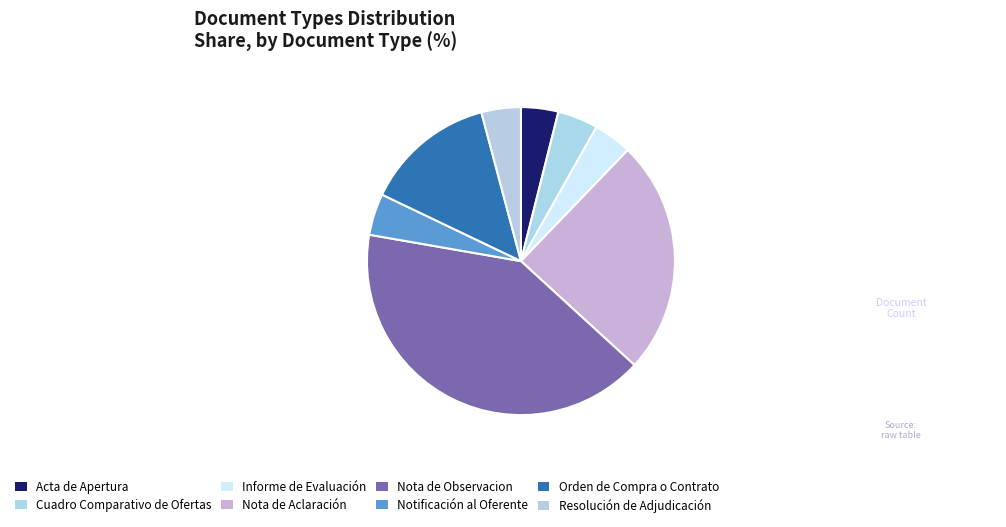

To the nearest percent, what is the average slice percentage?

12%